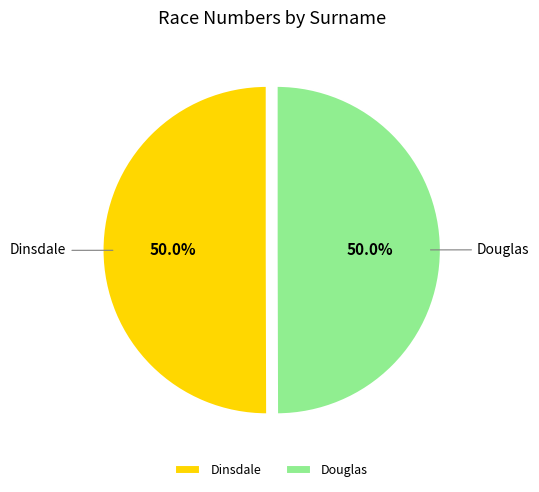

To the nearest percent, what is the average slice percentage?

50%